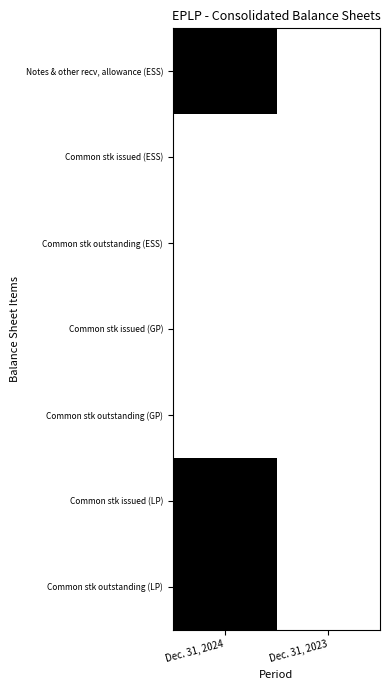

Reading right to left, transcribe all the data shown in this chart.

Notes & other recv, allowance (ESS): Dec. 31, 2023=0	Dec. 31, 2024=1
Common stk issued (ESS): Dec. 31, 2023=0	Dec. 31, 2024=0
Common stk outstanding (ESS): Dec. 31, 2023=0	Dec. 31, 2024=0
Common stk issued (GP): Dec. 31, 2023=0	Dec. 31, 2024=0
Common stk outstanding (GP): Dec. 31, 2023=0	Dec. 31, 2024=0
Common stk issued (LP): Dec. 31, 2023=0	Dec. 31, 2024=1
Common stk outstanding (LP): Dec. 31, 2023=0	Dec. 31, 2024=1